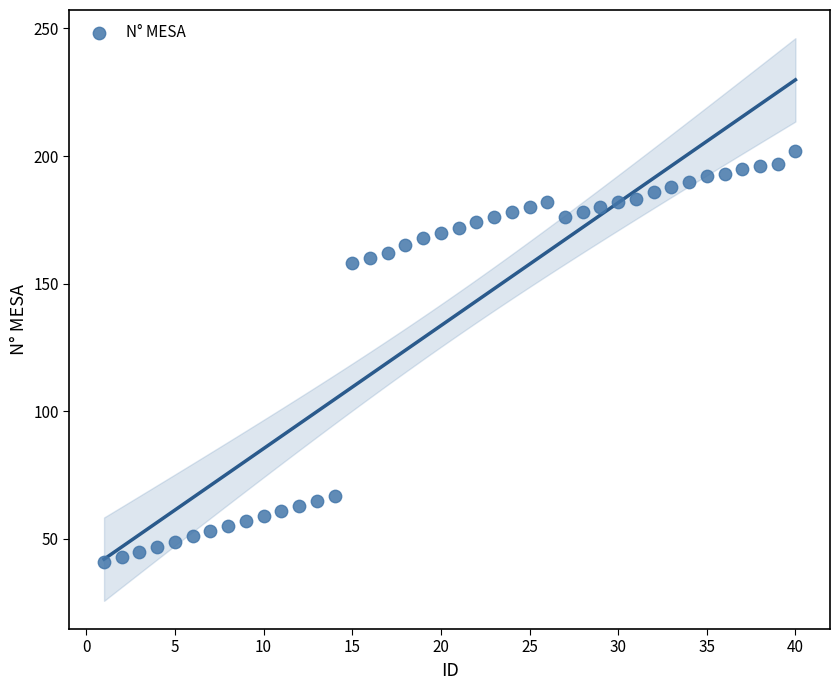

What is the range of X values (max minus min)?

39